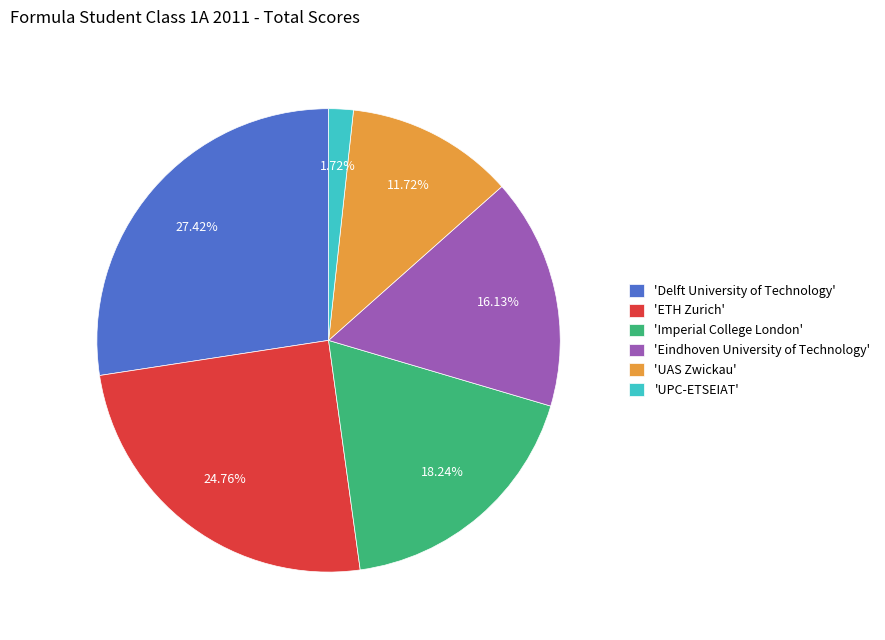

Rank the categories by value from lowest to highest.

'UPC-ETSEIAT', 'UAS Zwickau', 'Eindhoven University of Technology', 'Imperial College London', 'ETH Zurich', 'Delft University of Technology'